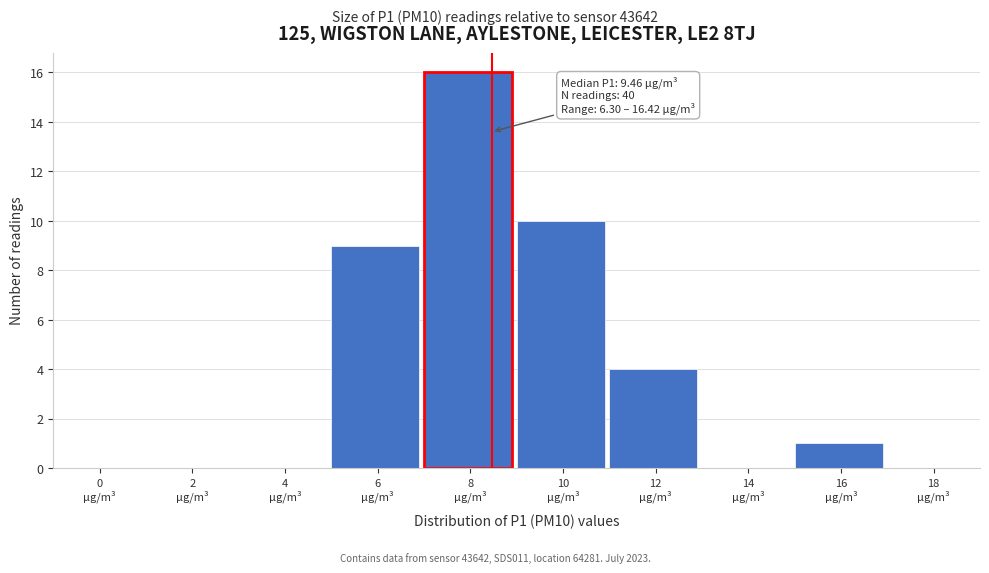

What is the maximum value shown in the chart?

16